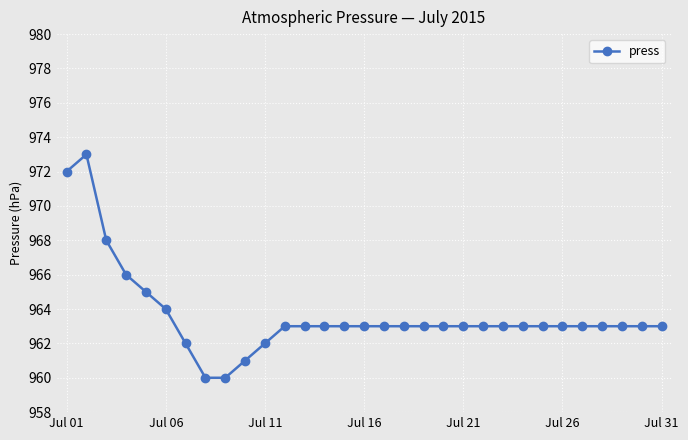

What is the difference between the second highest and minimum values?

12